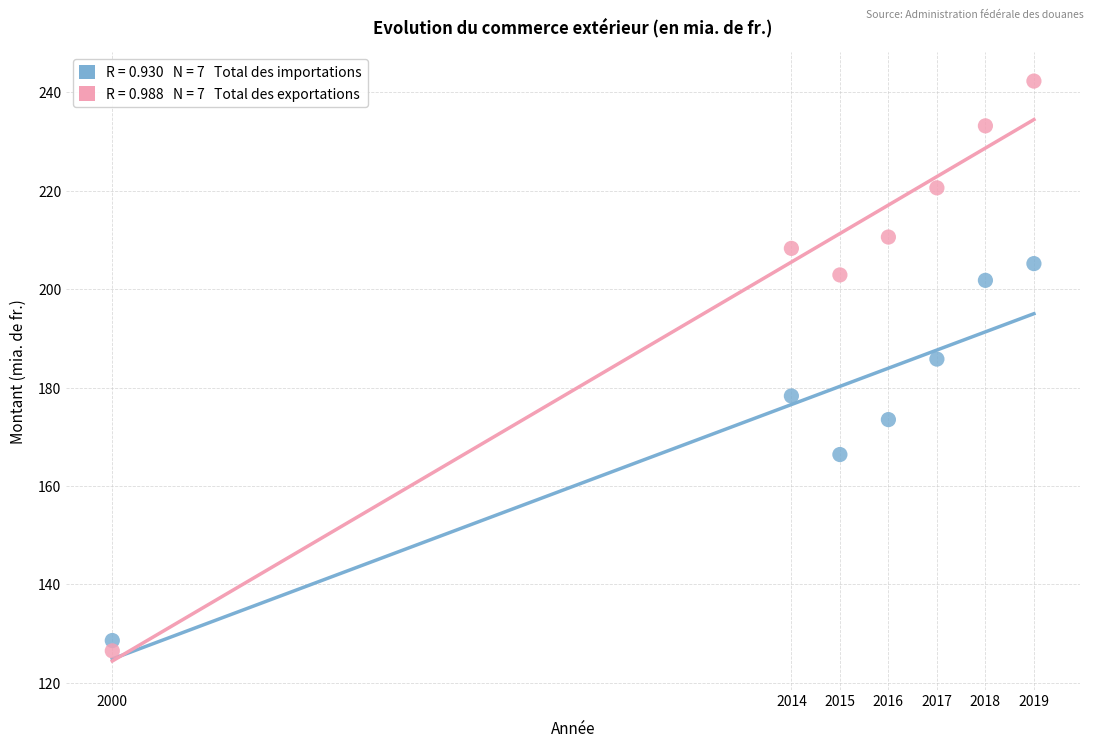

Across all data points, what is the range of X values (max minus min)?

19.0